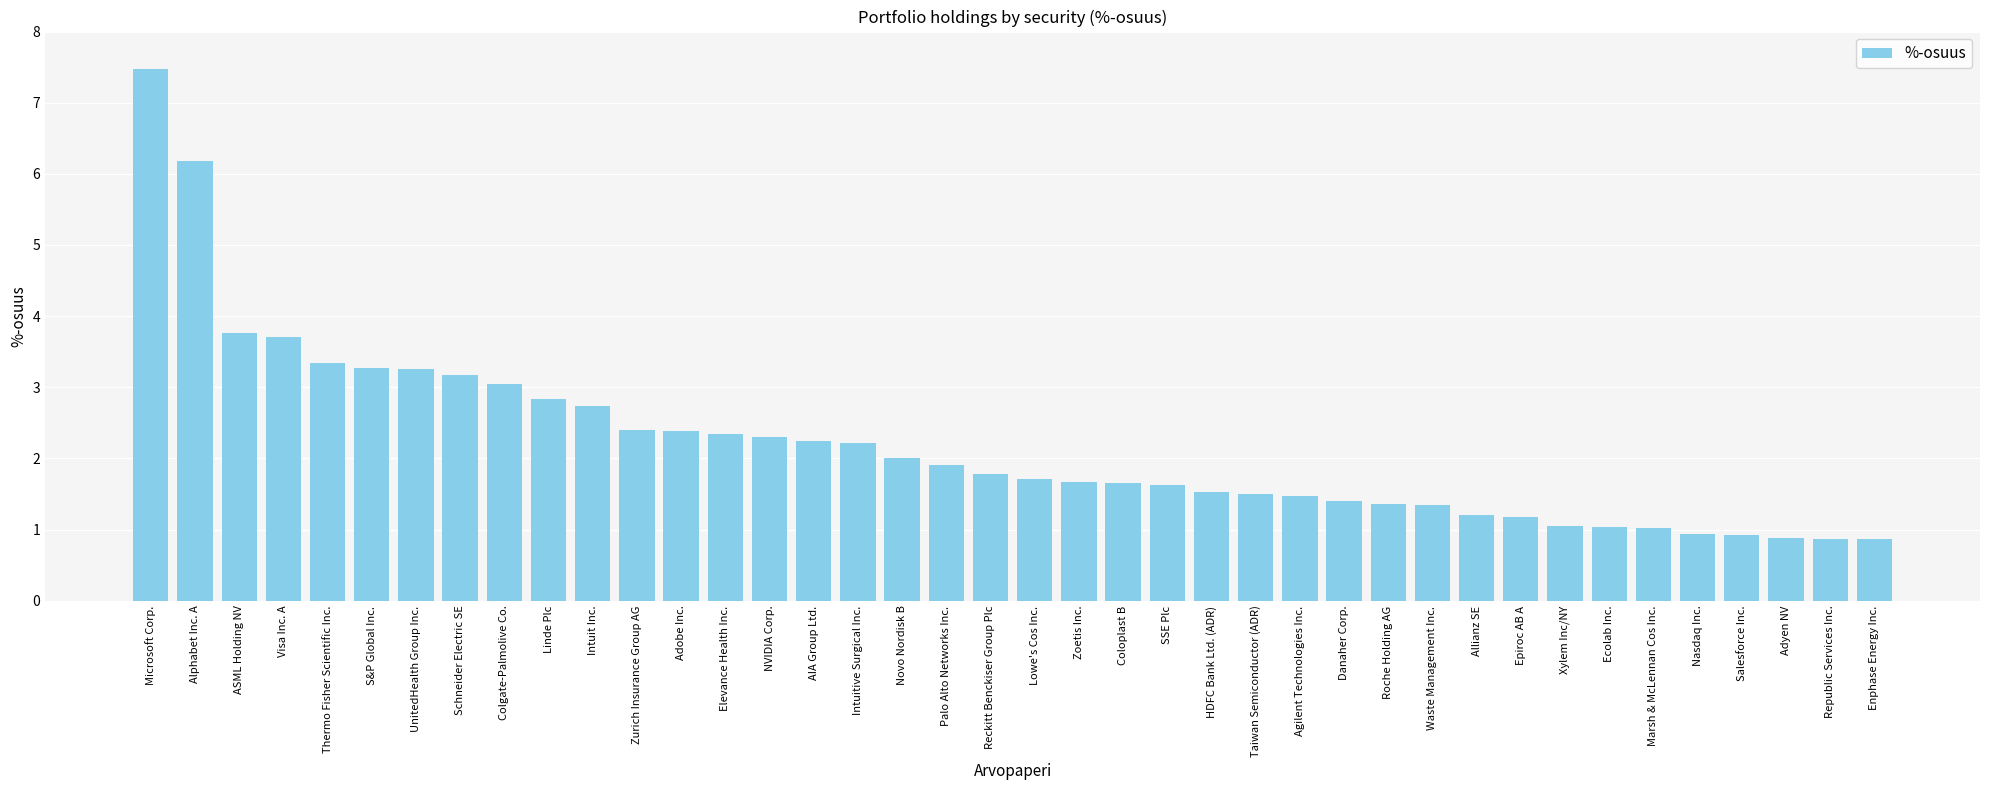

What is the value of the 38th bar from the left?

0.9